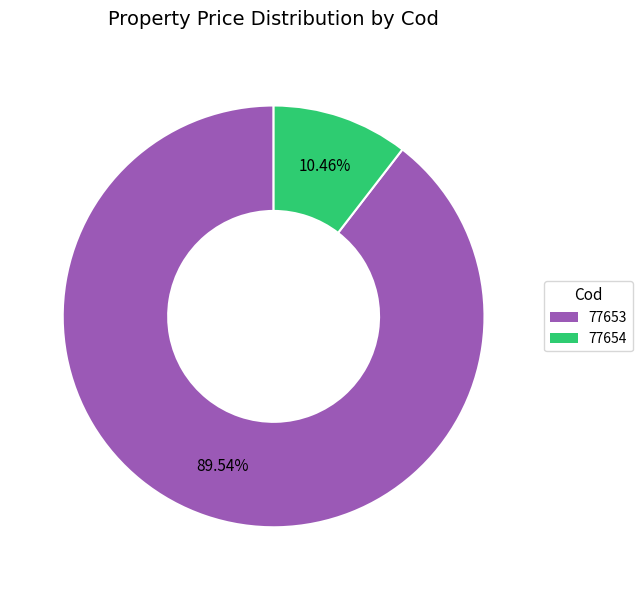

How many slices are in this pie chart?

2